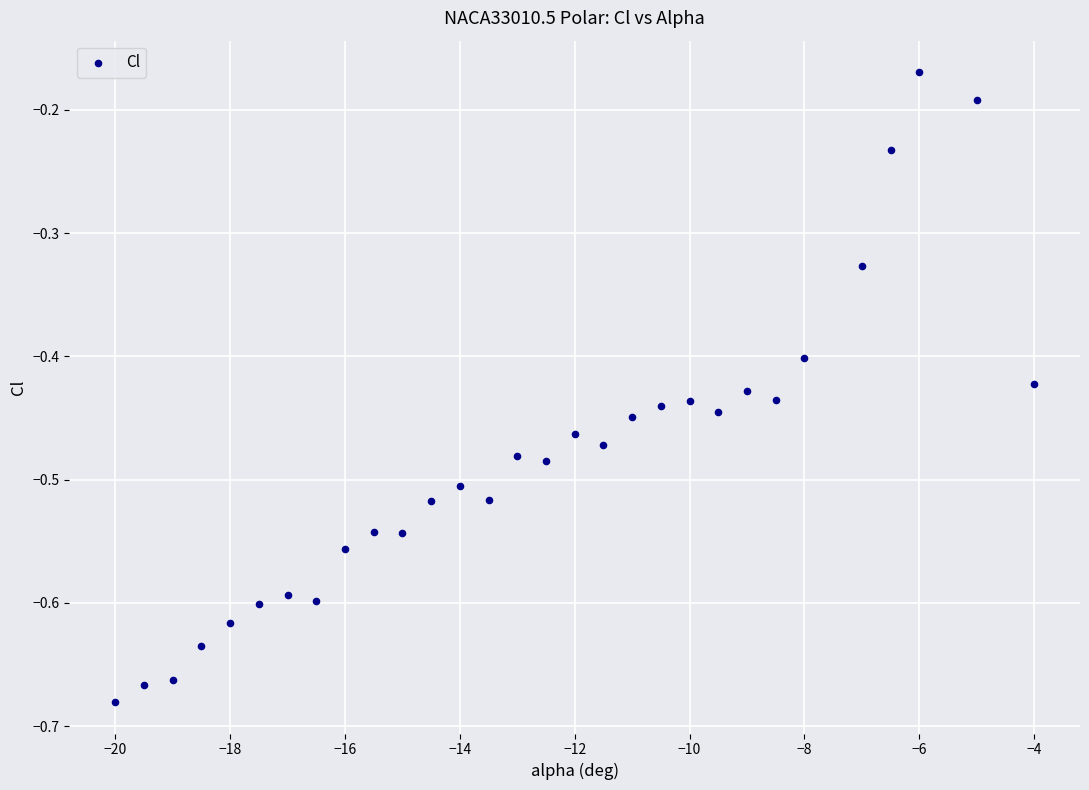

What is the range of Y values (max minus min)?

0.5